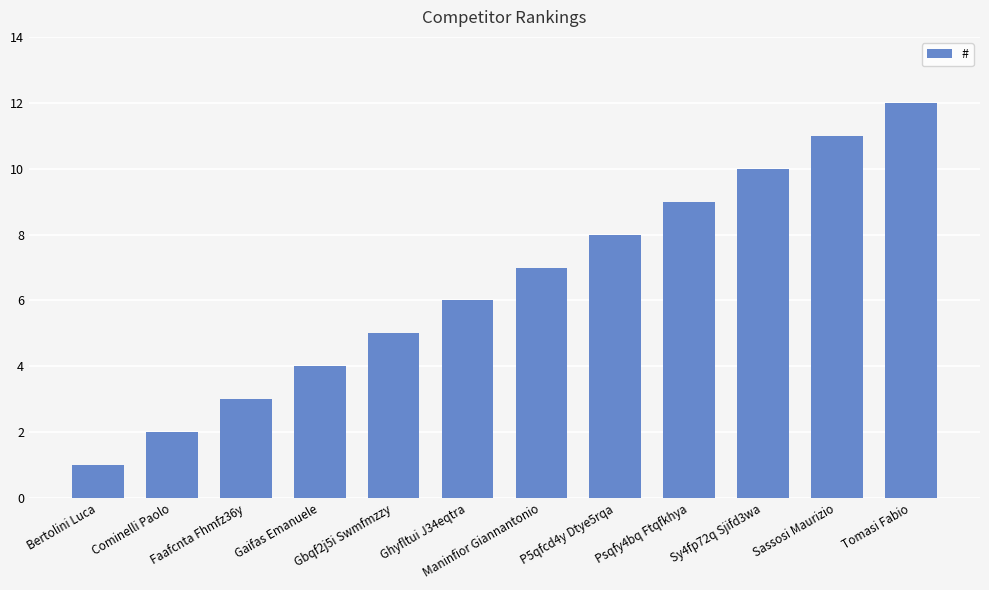

Rank the categories by value from highest to lowest.

Tomasi Fabio, Sassosi Maurizio, Sy4fp72q Sjifd3wa, Psqfy4bq Ftqfkhya, P5qfcd4y Dtye5rqa, Maninfior Giannantonio, Ghyfltui J34eqtra, Gbqf2j5i Swmfmzzy, Gaifas Emanuele, Faafcnta Fhmfz36y, Cominelli Paolo, Bertolini Luca